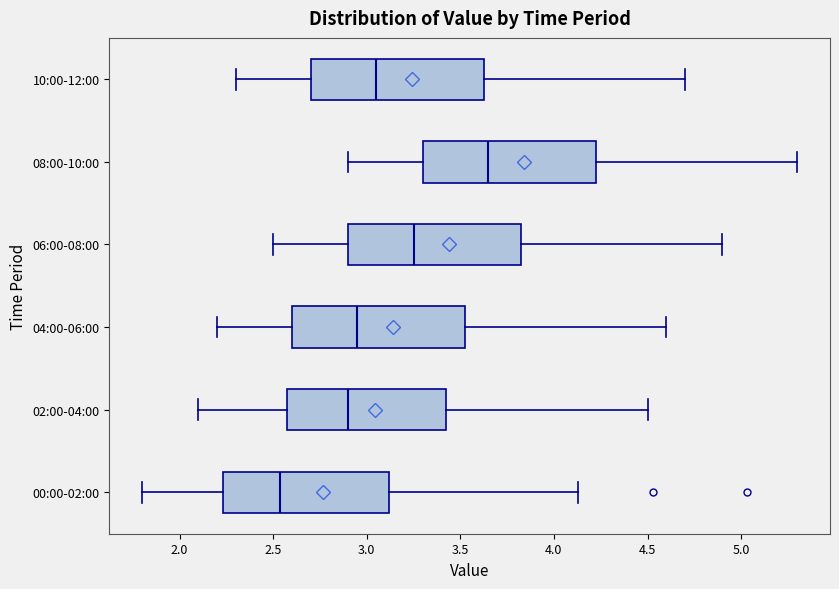

Which box has the furthest to the right median line?

08:00-10:00